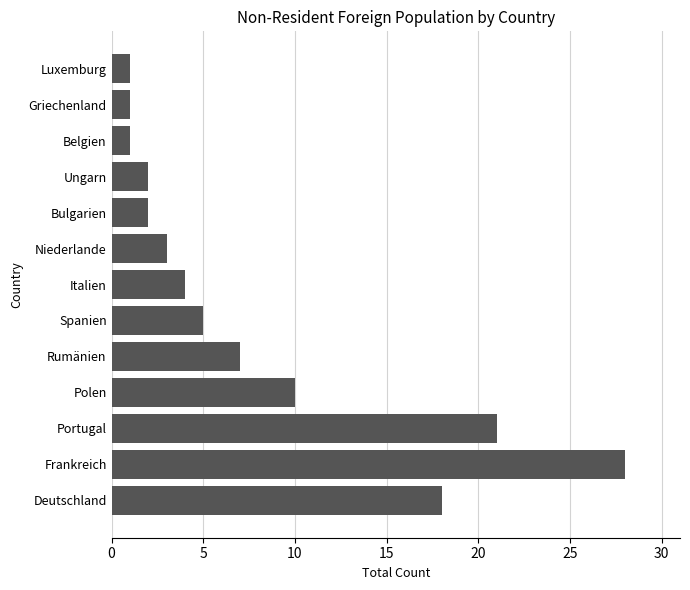

What is the greatest value displayed?

28